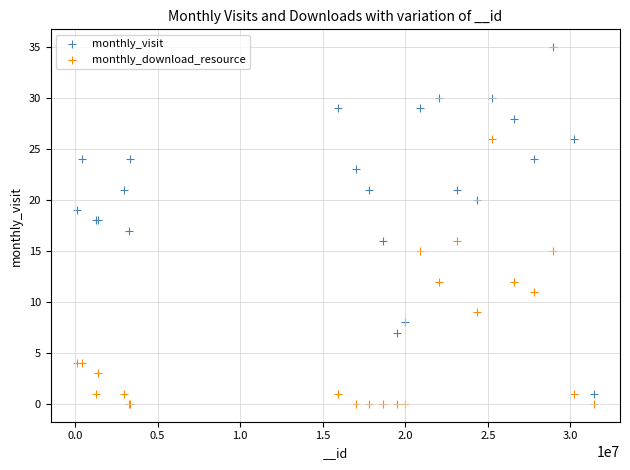

Which series reaches the minimum Y coordinate?

monthly_download_resource